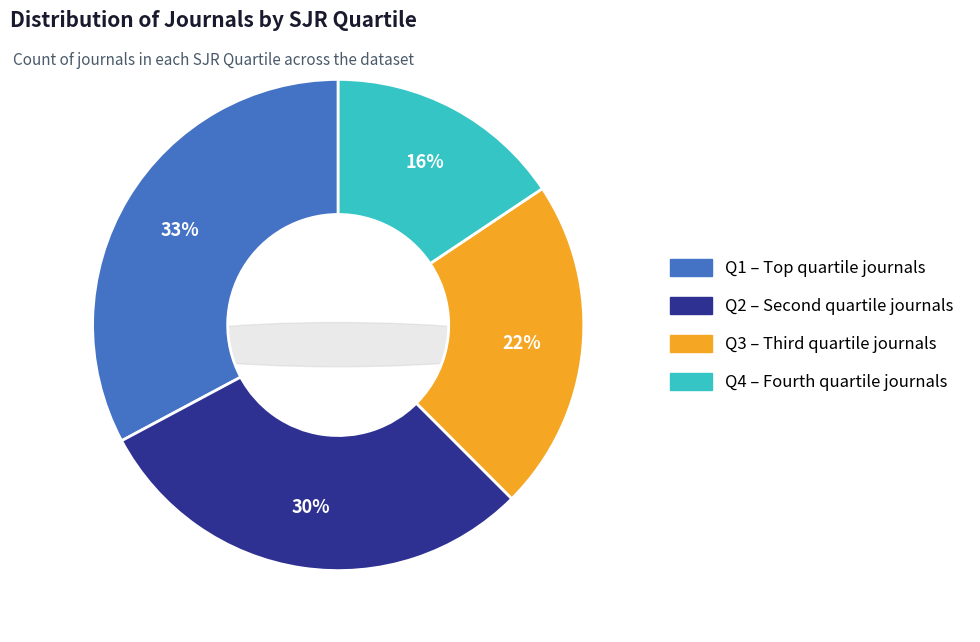

To the nearest percent, what portion does Q1 represent?

33%